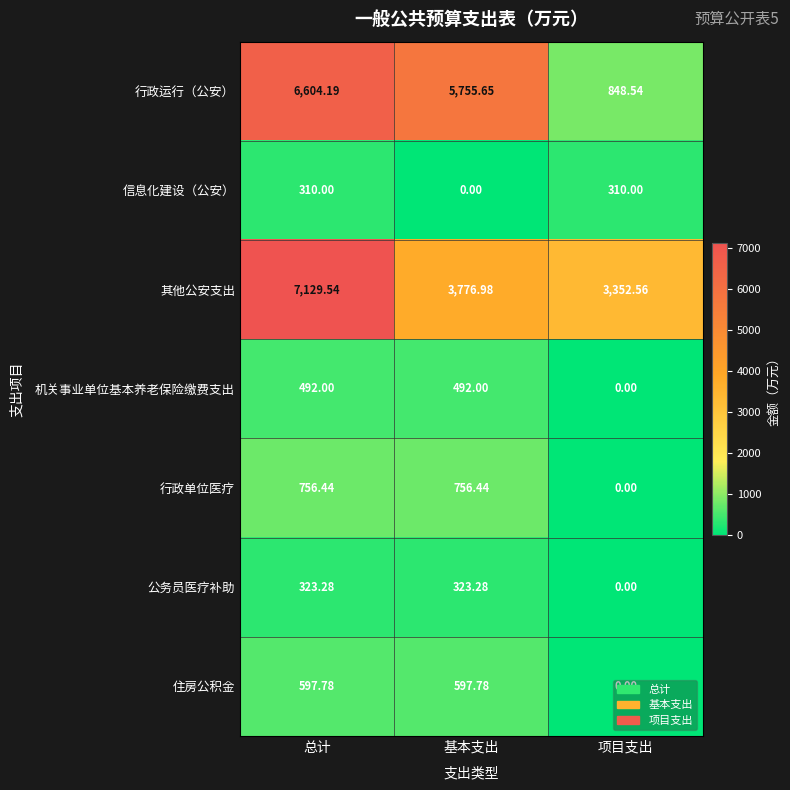

At which category is the sum across all series the highest?

总计